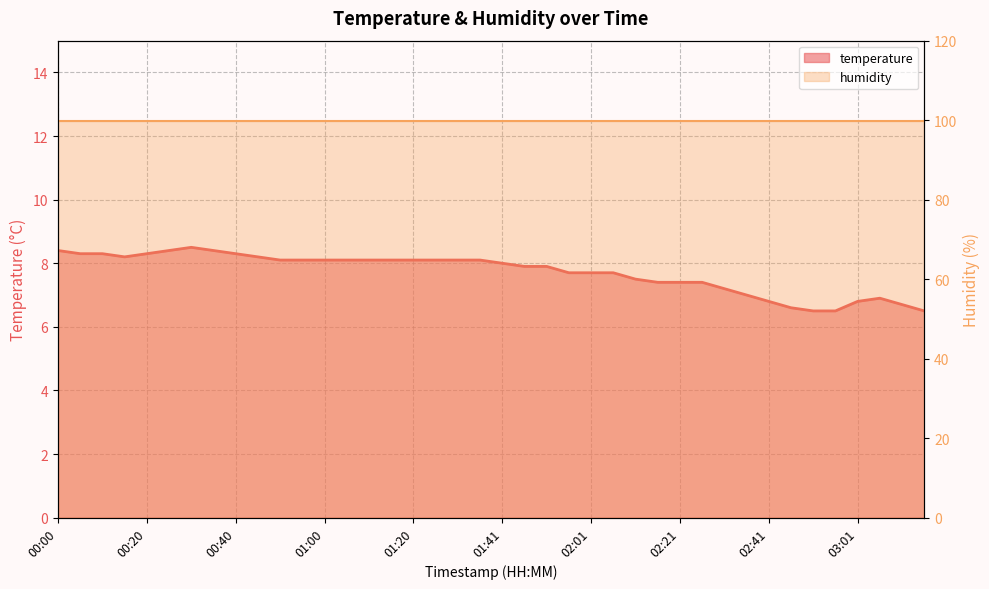

Does the chart display data point markers on the line(s)?

No